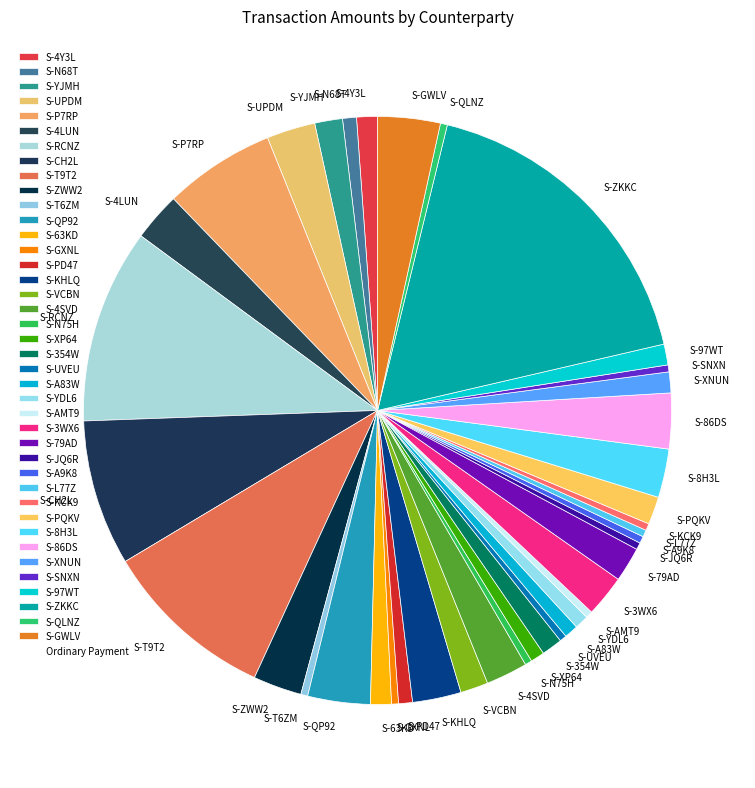

Is the sum of S-PQKV and S-N68T greater than half?

No